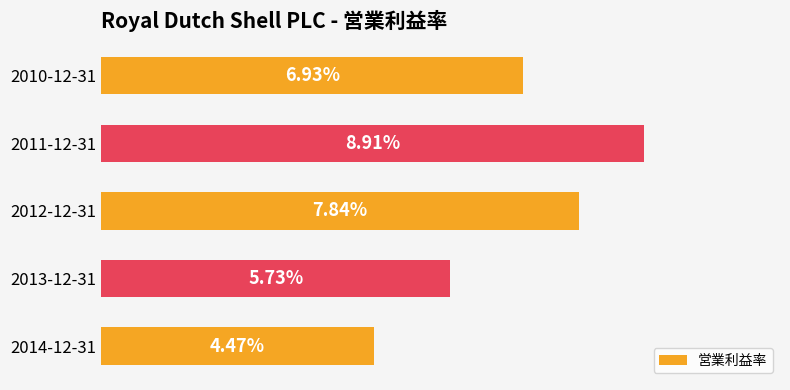

Are the bars horizontal?

Yes